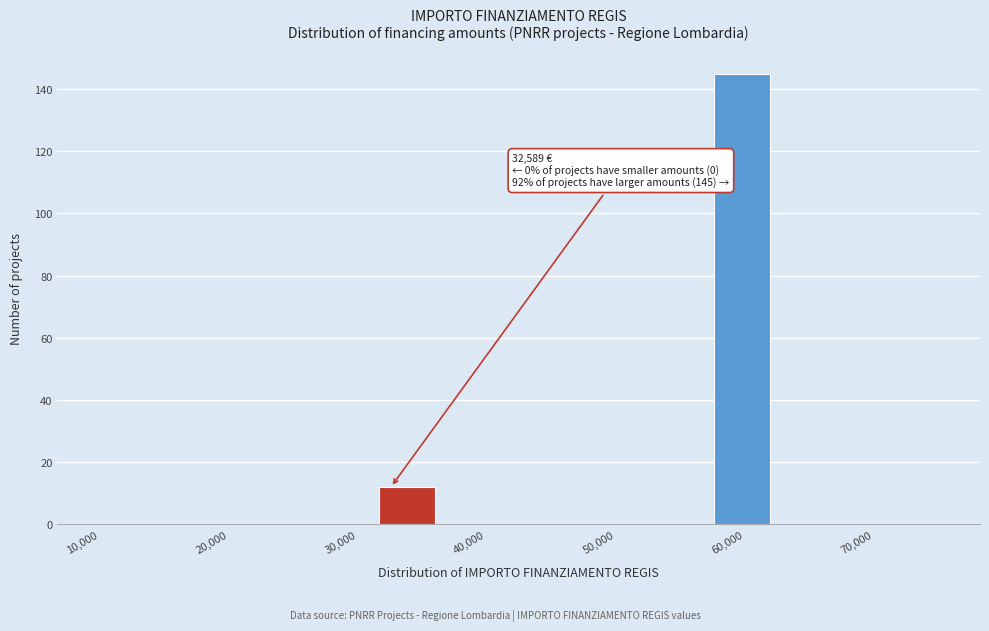

Which range on the x-axis has the tallest bar?

58000 to 62000